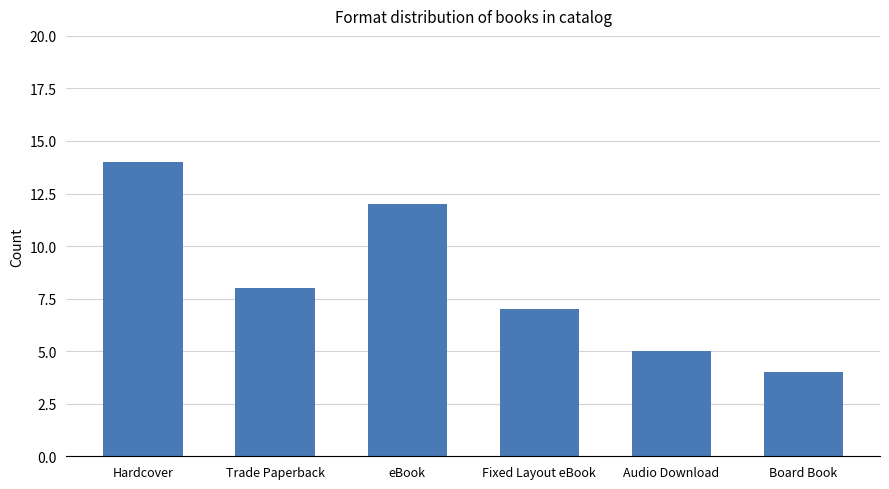

What is the minimum value shown in the chart?

4